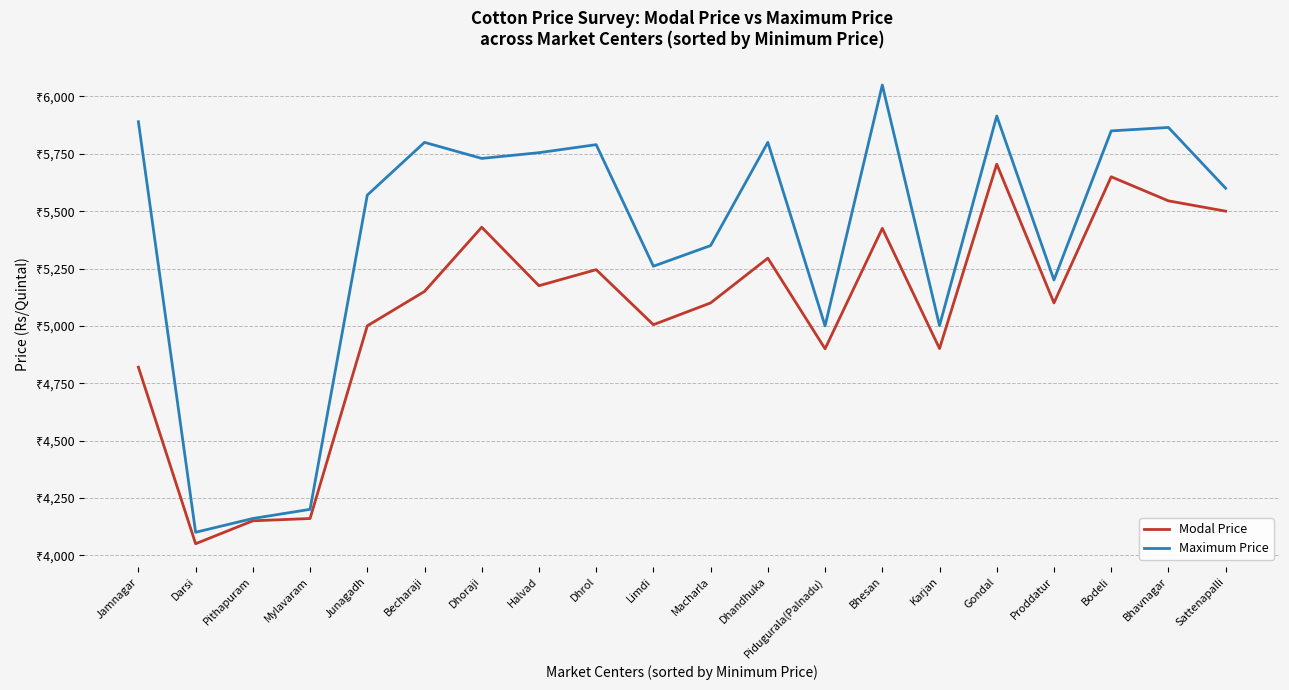

At Limdi, list the series in order from largest to smallest.

Maximum Price, Modal Price